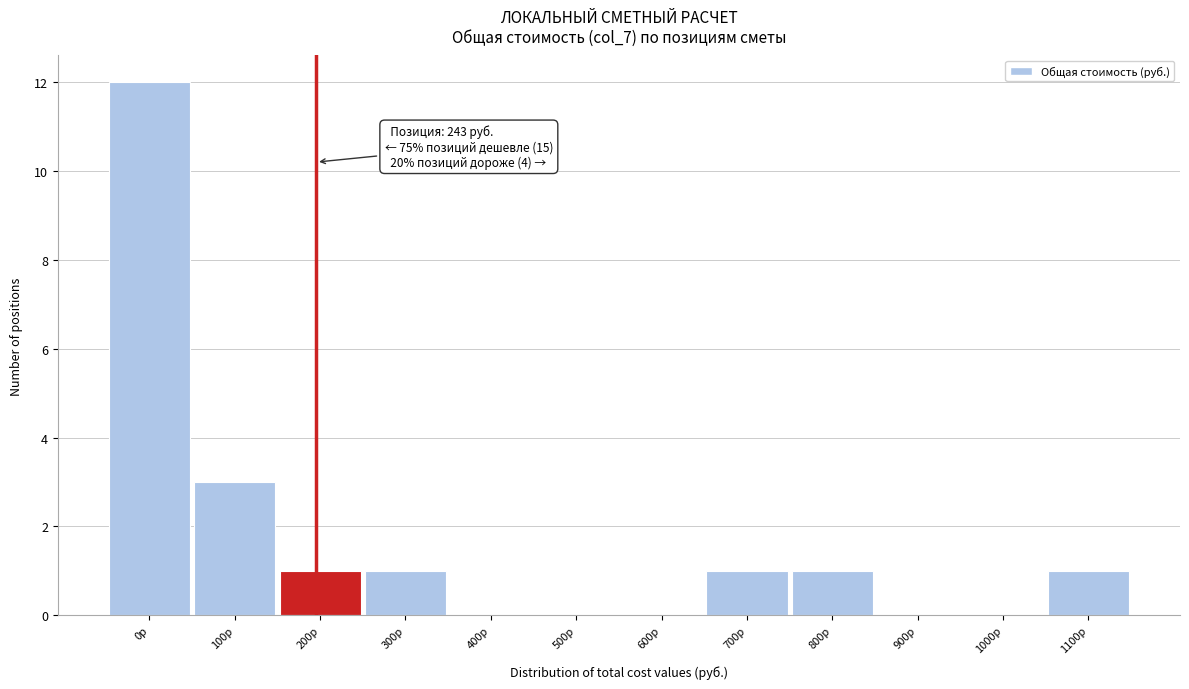

Reading left to right, transcribe all the data shown in this chart.

0р=12	100р=3	200р=1	300р=1	400р=0	500р=0	600р=0	700р=1	800р=1	900р=0	1000р=0	1100р=1